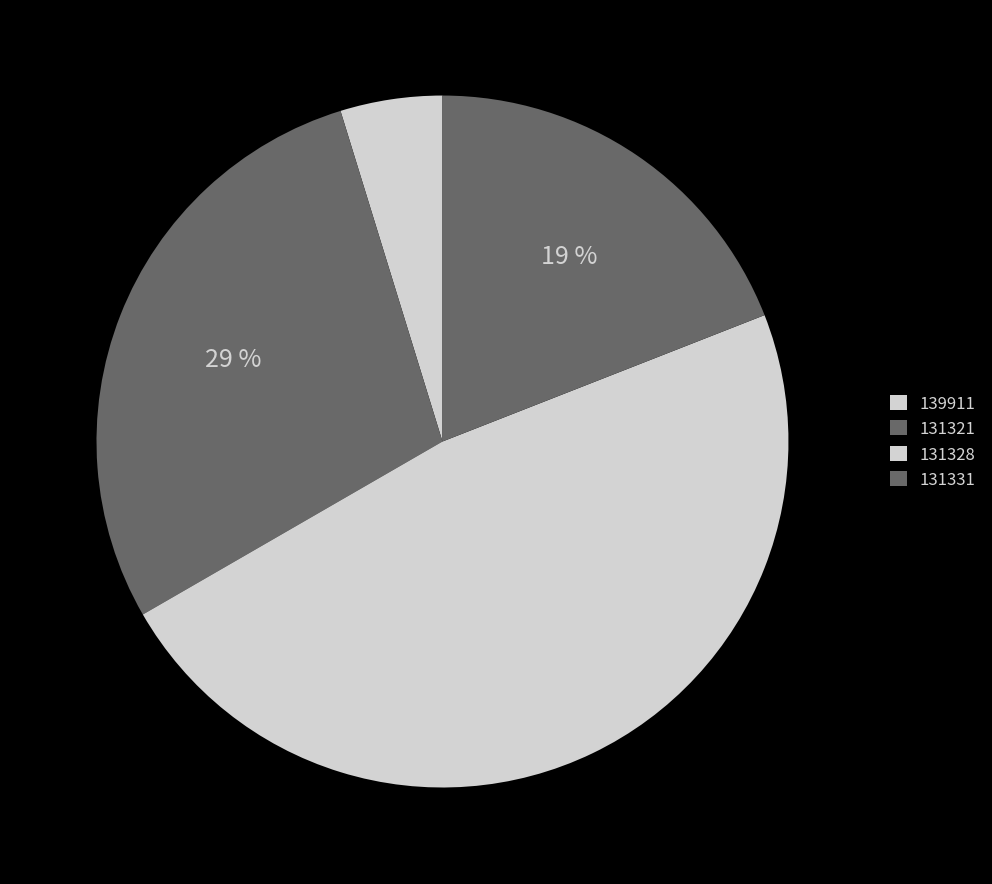

The 131321 slice represents 29% of the pie. True or false?

True